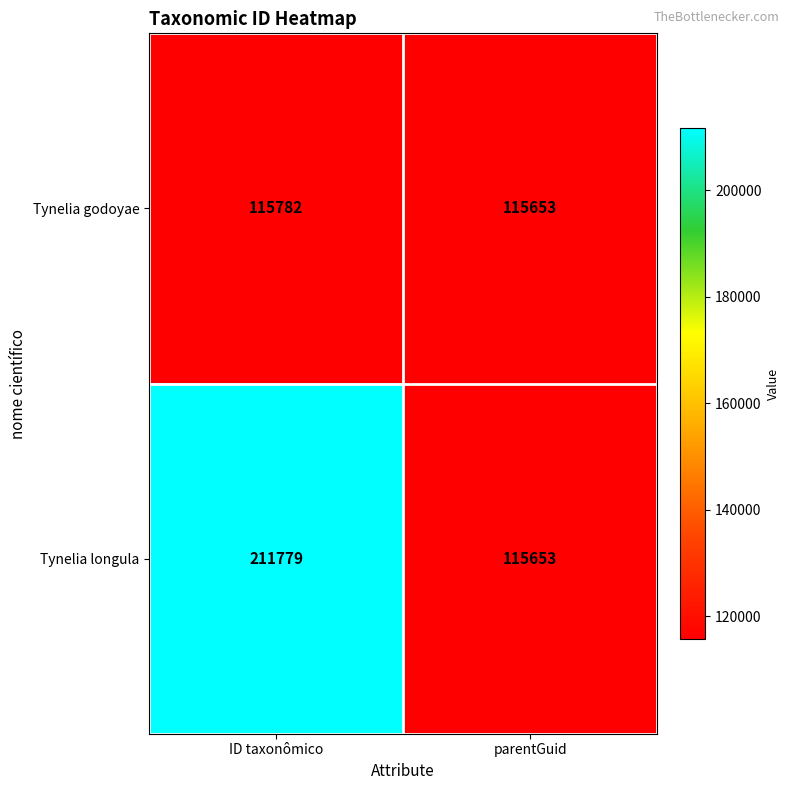

At which category is the sum across all series the highest?

ID taxonômico